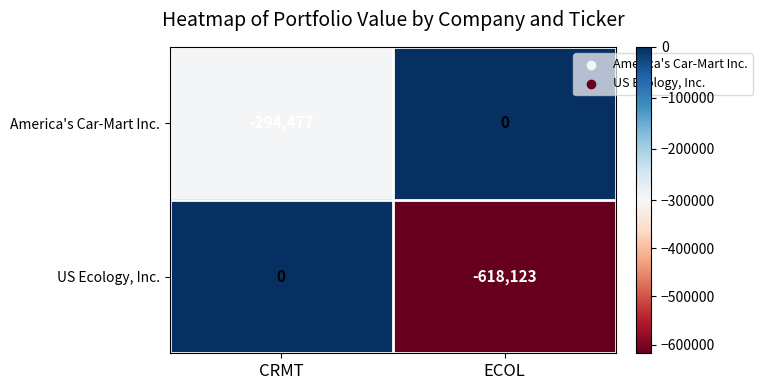

Reading left to right, what are all the values shown in this chart?

America's Car-Mart Inc.: -294477	0
US Ecology, Inc.: 0	-618123